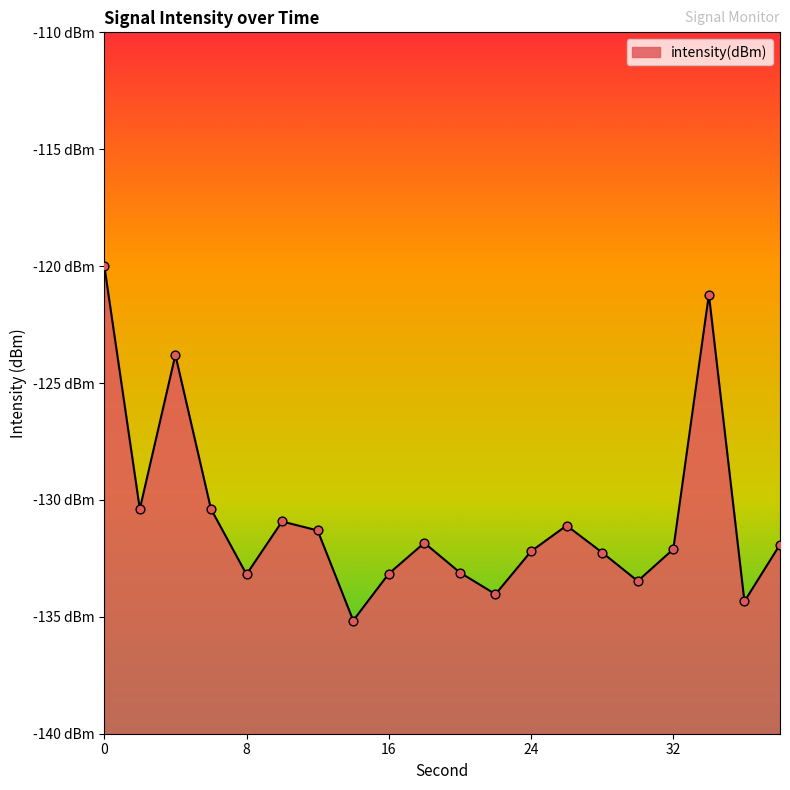

Between 12 and 16, which is larger?

12